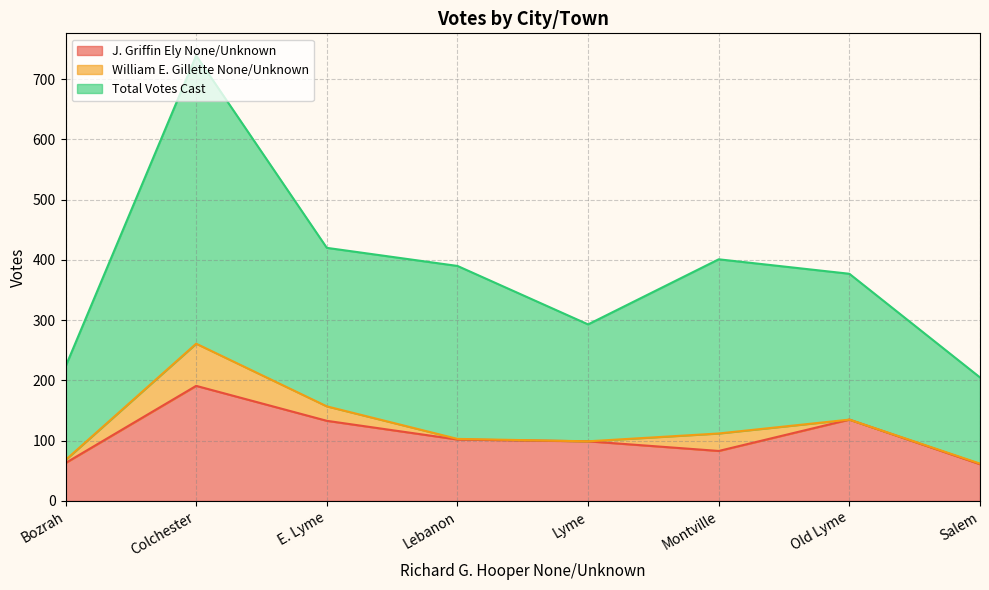

What is the maximum value for J. Griffin Ely None/Unknown?

191